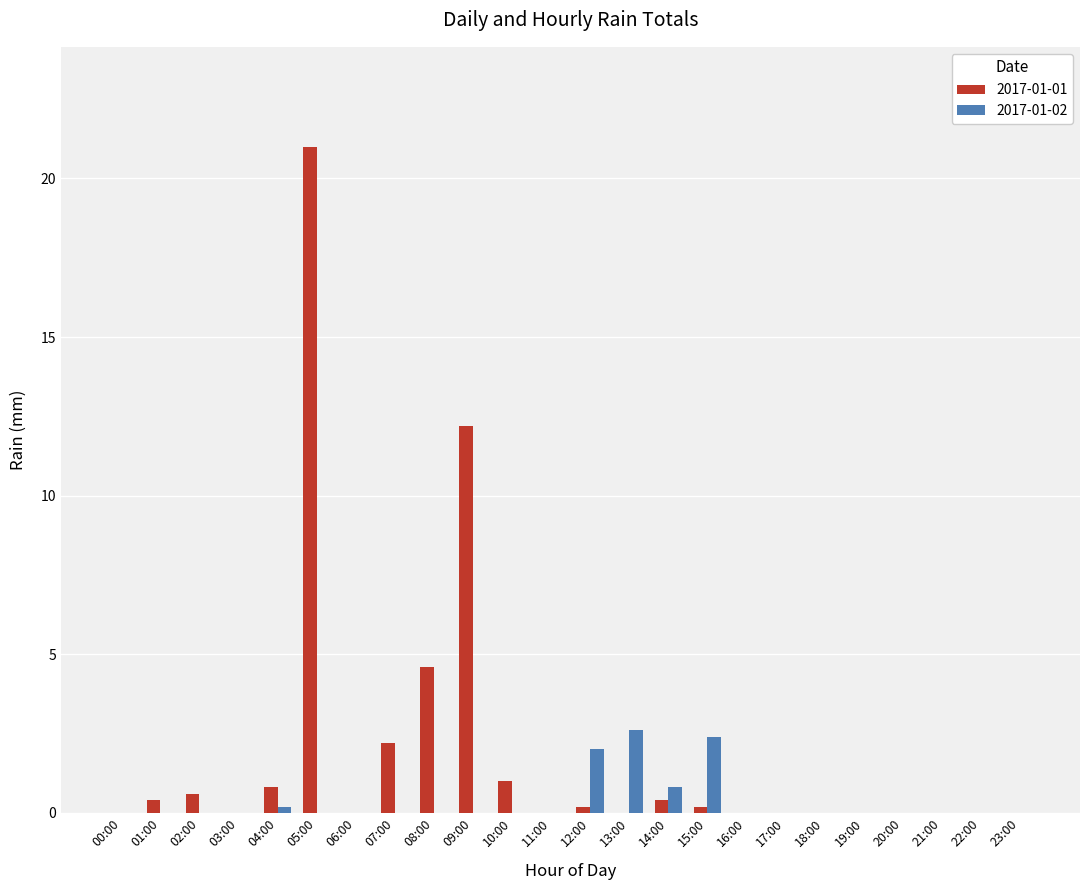

Does the chart contain stacked bars?

No